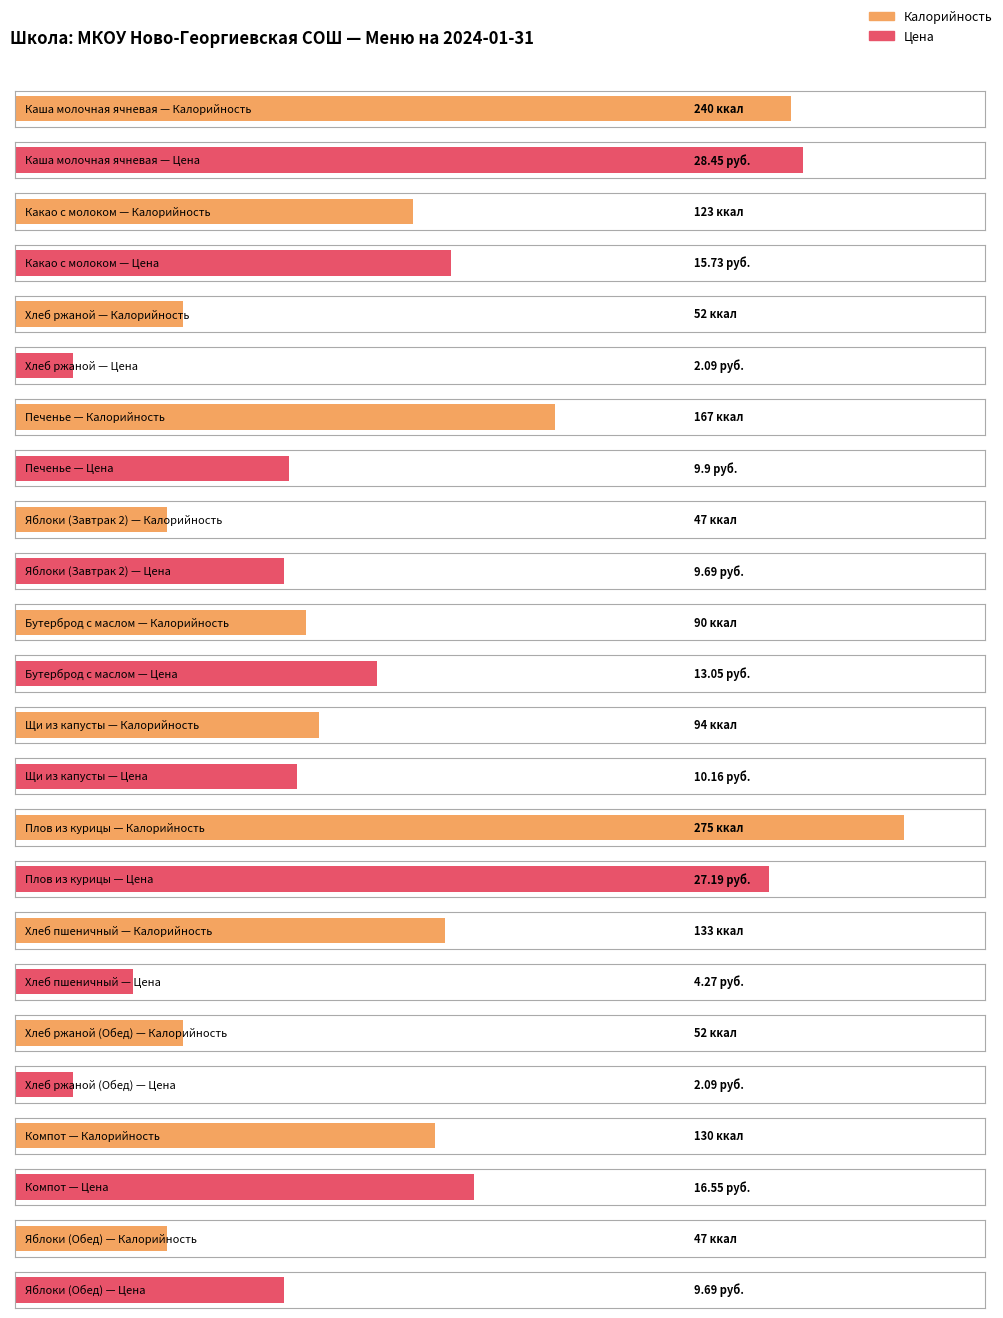

What is the total value across all series at Щи из капусты?

104.2